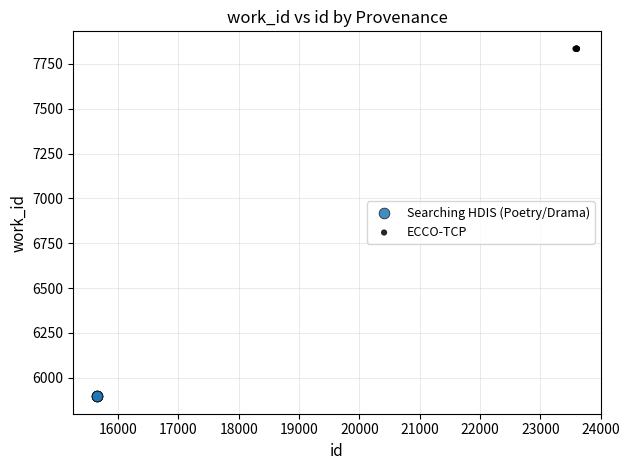

Which series reaches the maximum Y coordinate?

ECCO-TCP